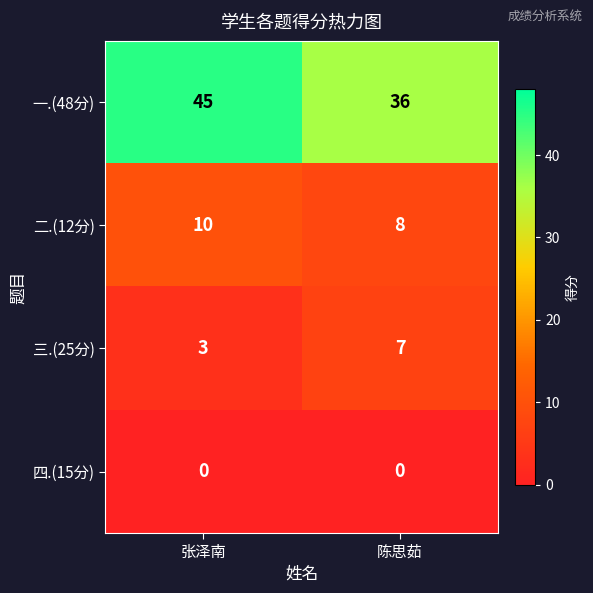

Which series changed the most between 张泽南 and 陈思茹?

一.(48分)